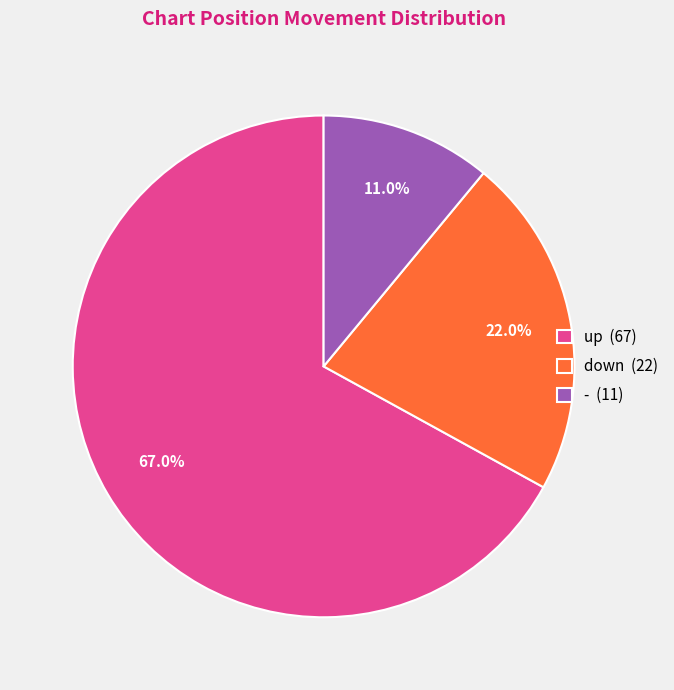

Does any single category account for the majority?

Yes